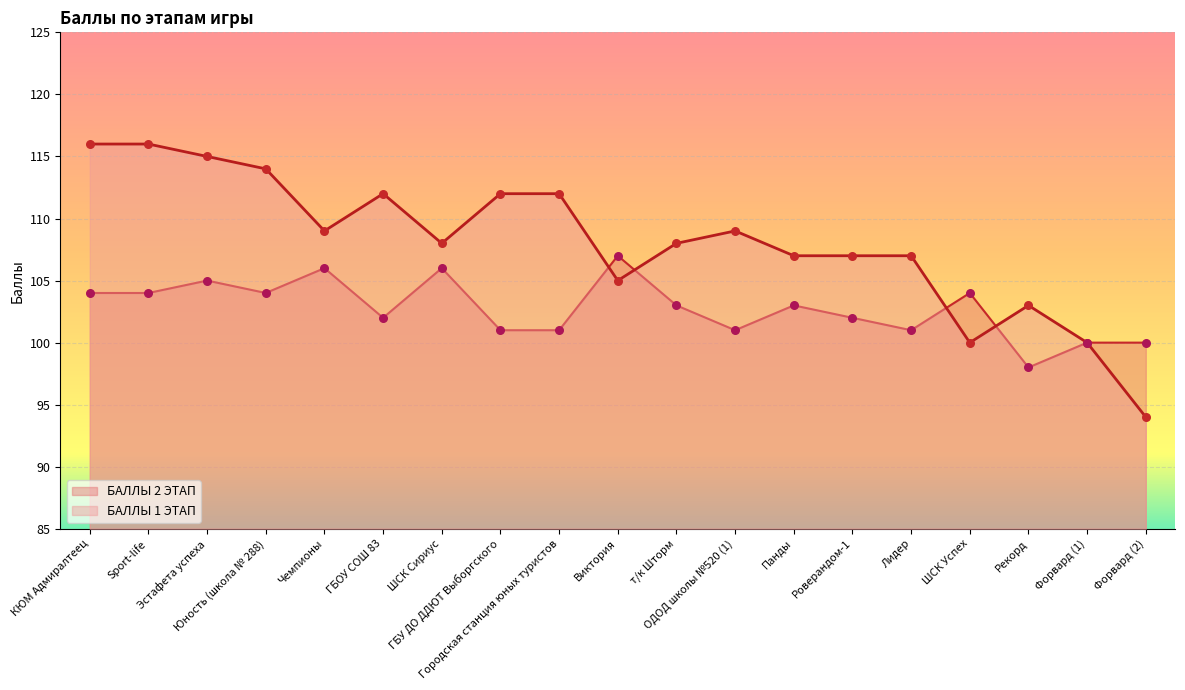

Which series reaches the maximum Y coordinate?

БАЛЛЫ 1 ЭТАП